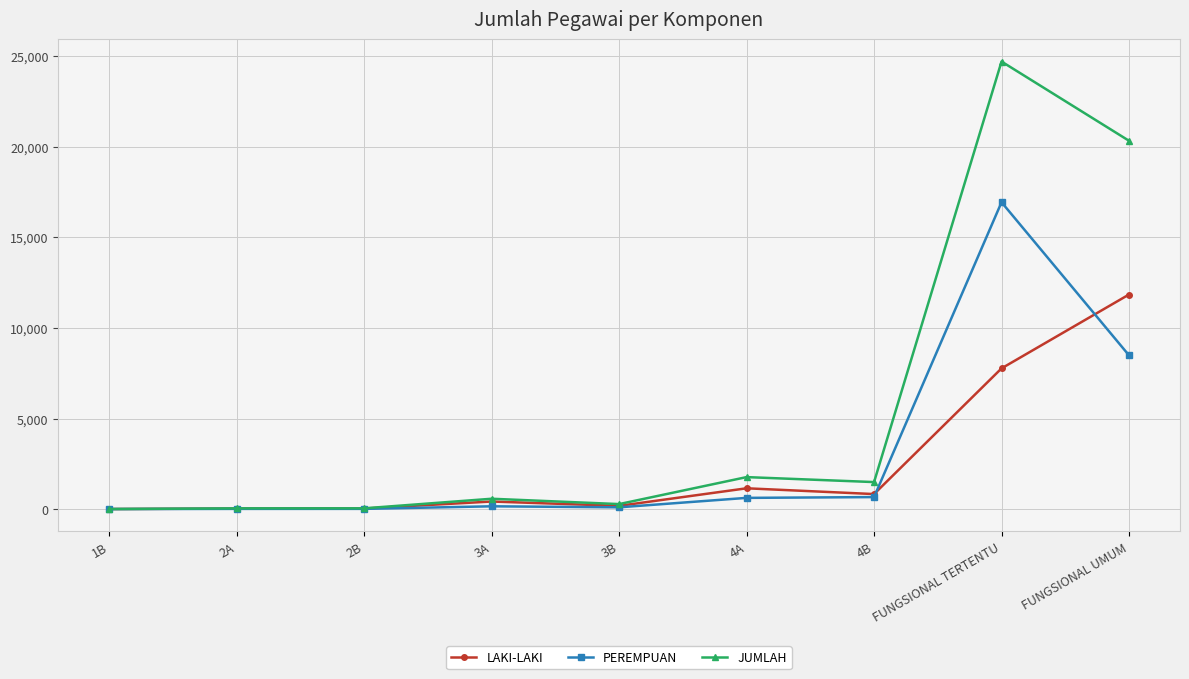

What are all the series names shown in the legend?

LAKI-LAKI, PEREMPUAN, JUMLAH